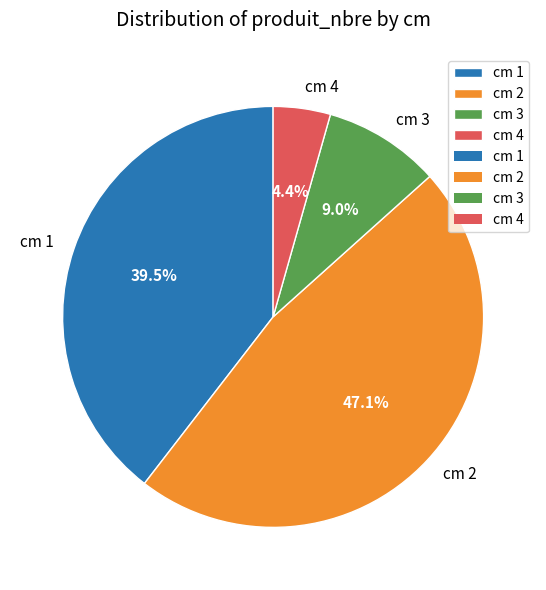

Which has a higher value, cm 2 or cm 3?

cm 2